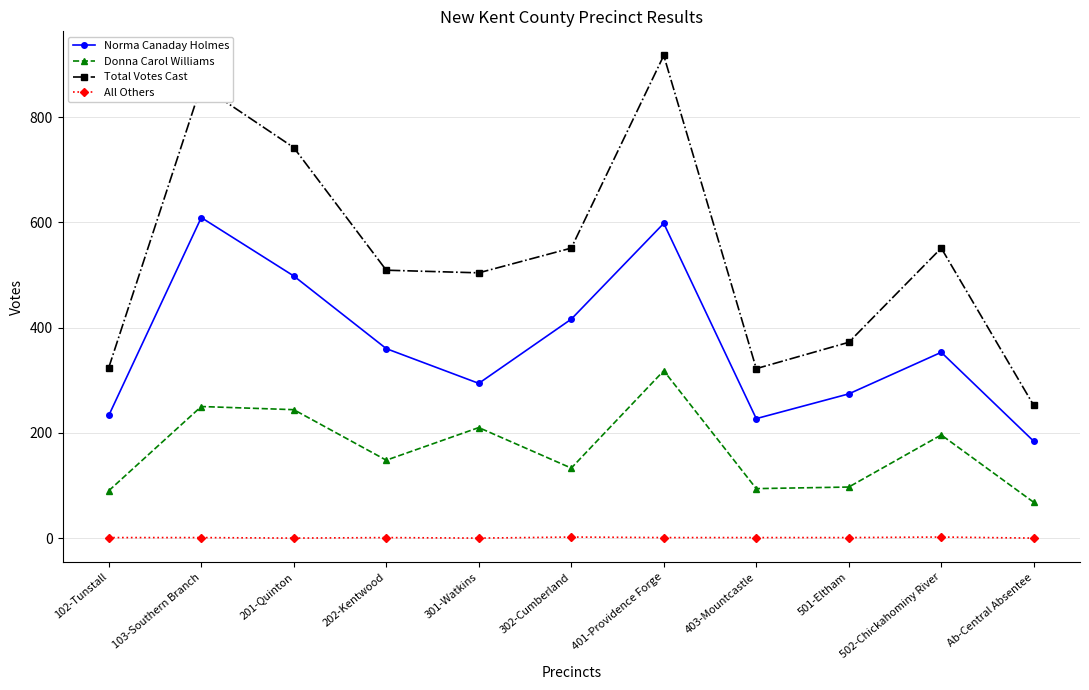

What is the minimum value for Norma Canaday Holmes?

184